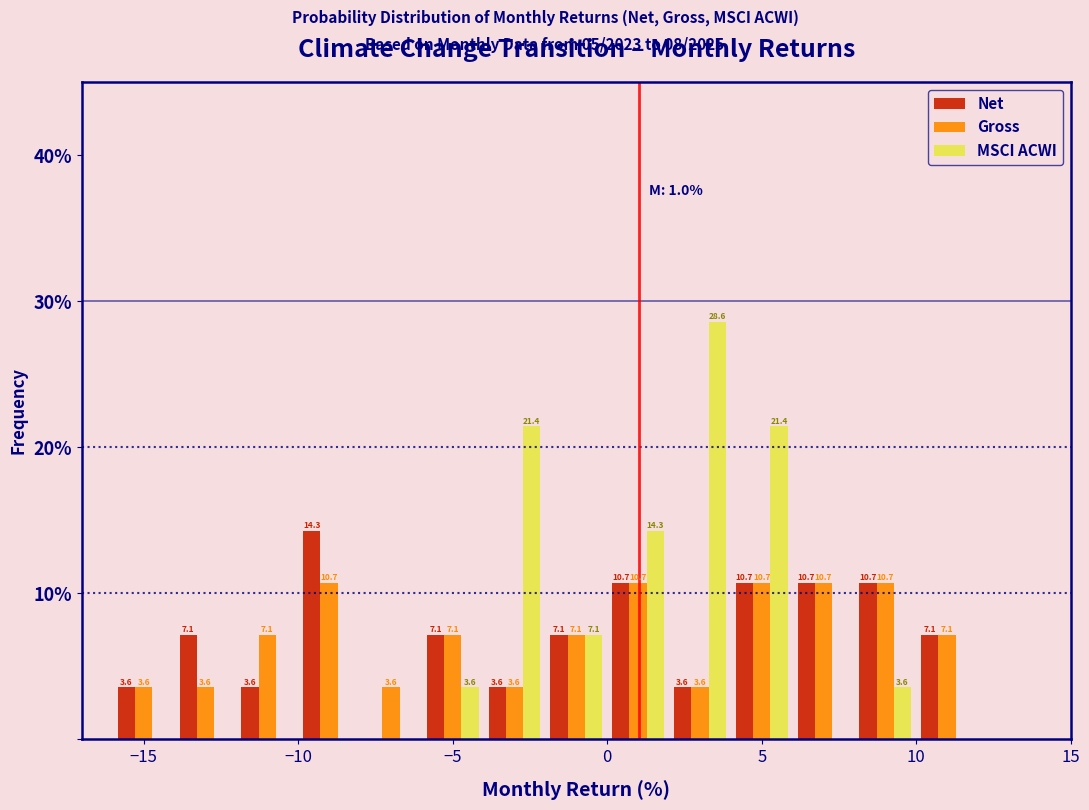

In the MSCI ACWI series, which range on the x-axis has the tallest bar?

2 to 4